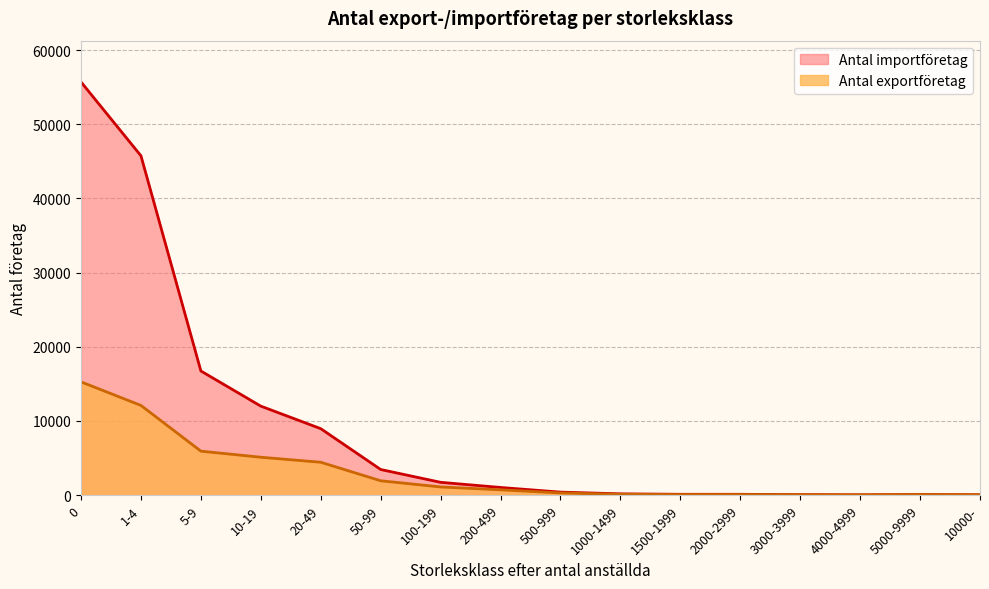

List the series in order of their overall mean, lowest first.

Antal exportföretag, Antal importföretag